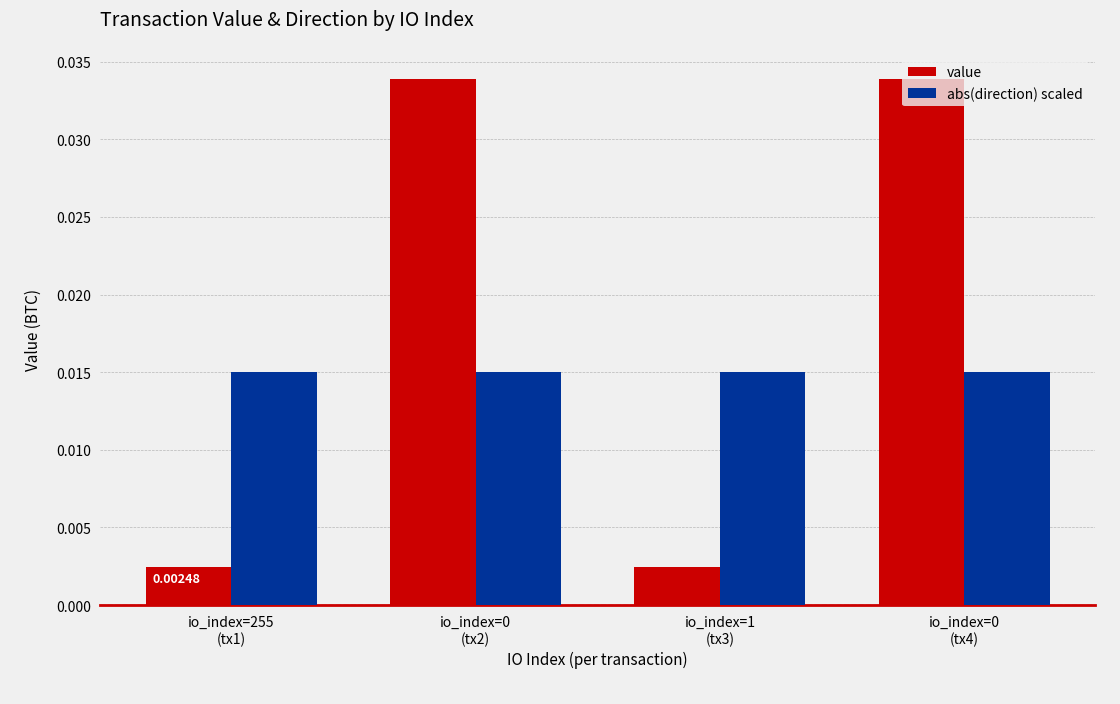

Is the value of value at io_index=255
(tx1) greater than the value of abs(direction) scaled at io_index=1
(tx3)?

No